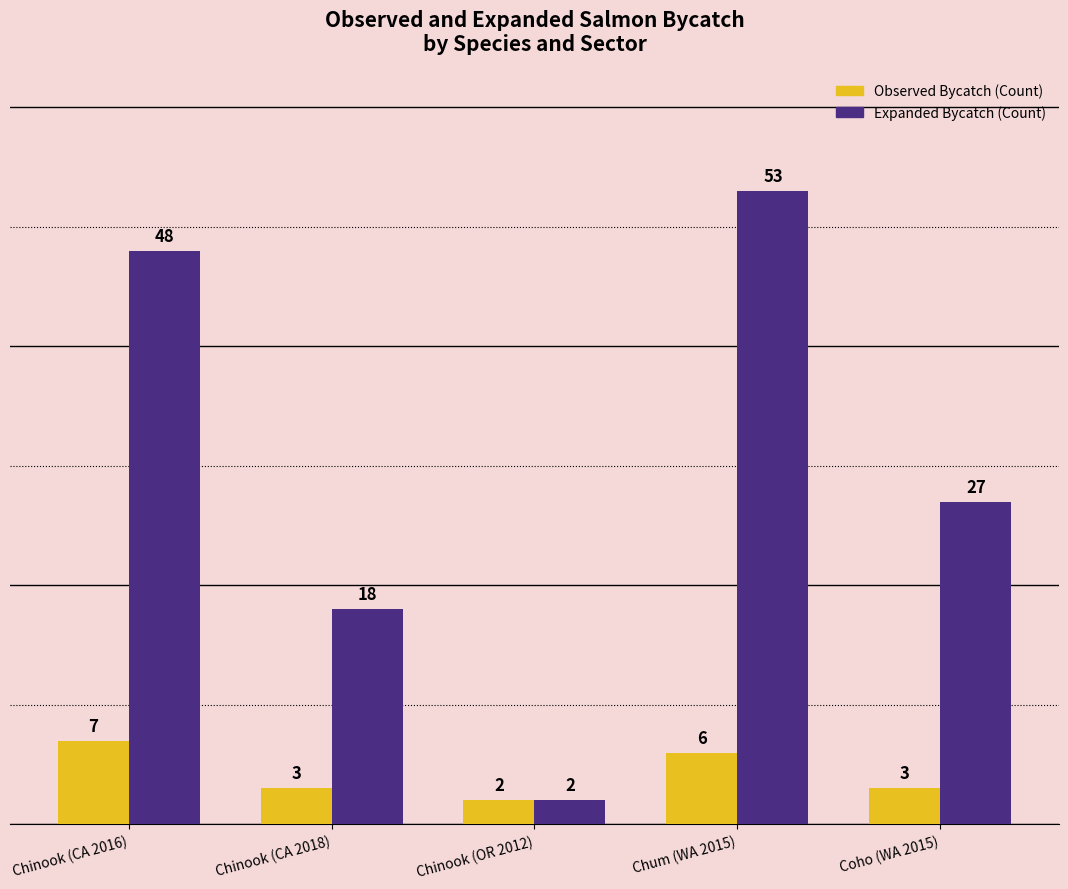

Rank the series by their average value, from lowest to highest.

Observed Bycatch (Count), Expanded Bycatch (Count)